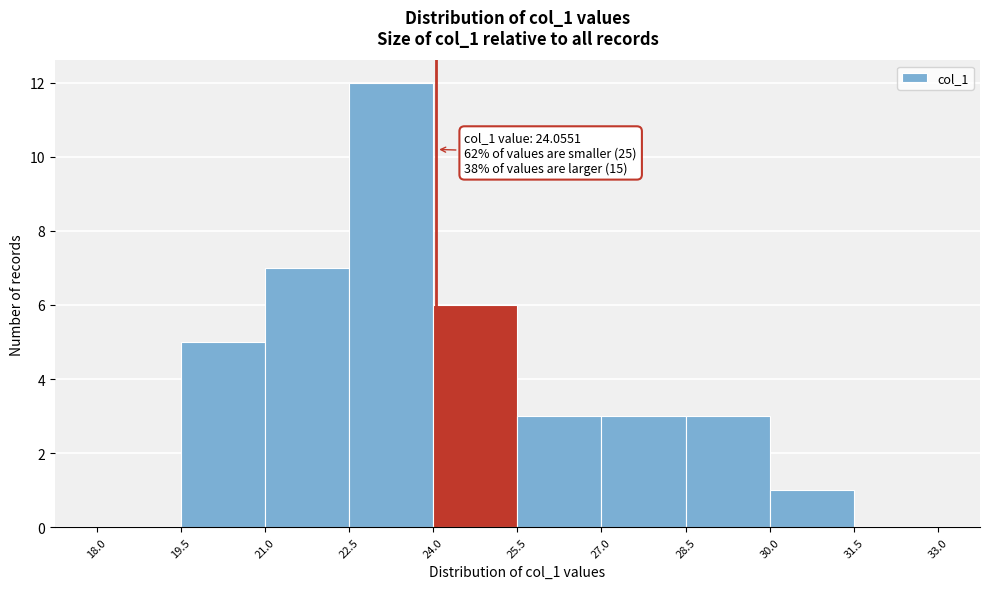

Which range on the x-axis has the tallest bar?

22.5 to 24.0